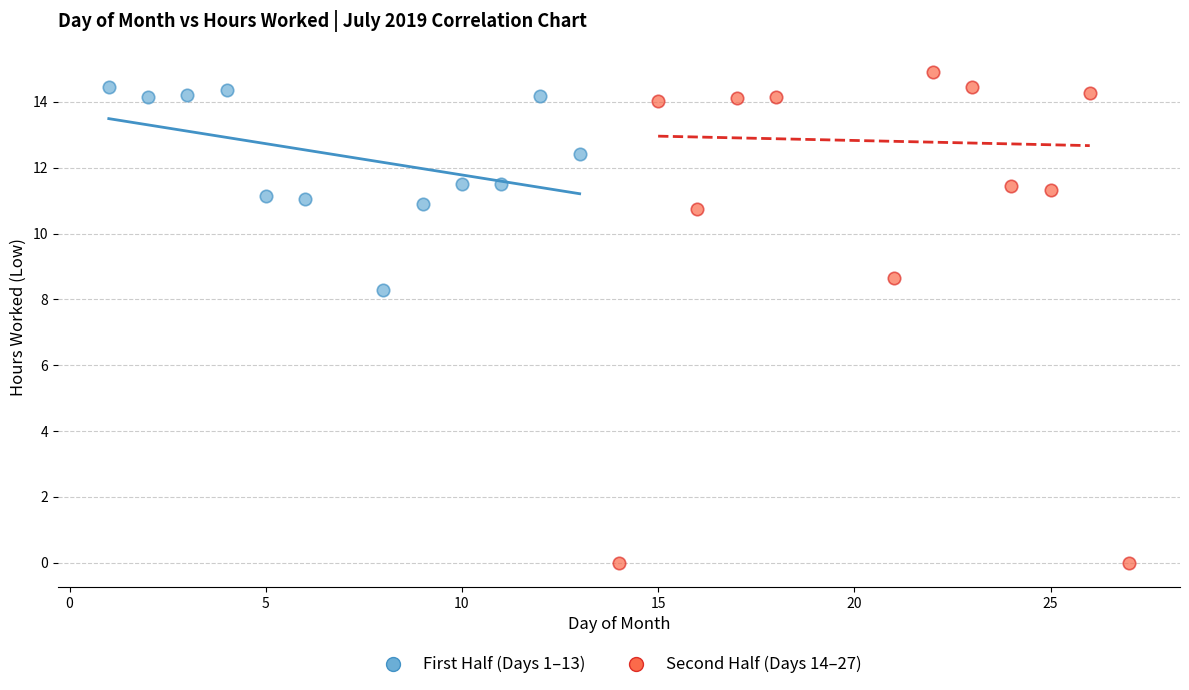

Which series contains the highest Y value?

Second Half (Days 14–27)